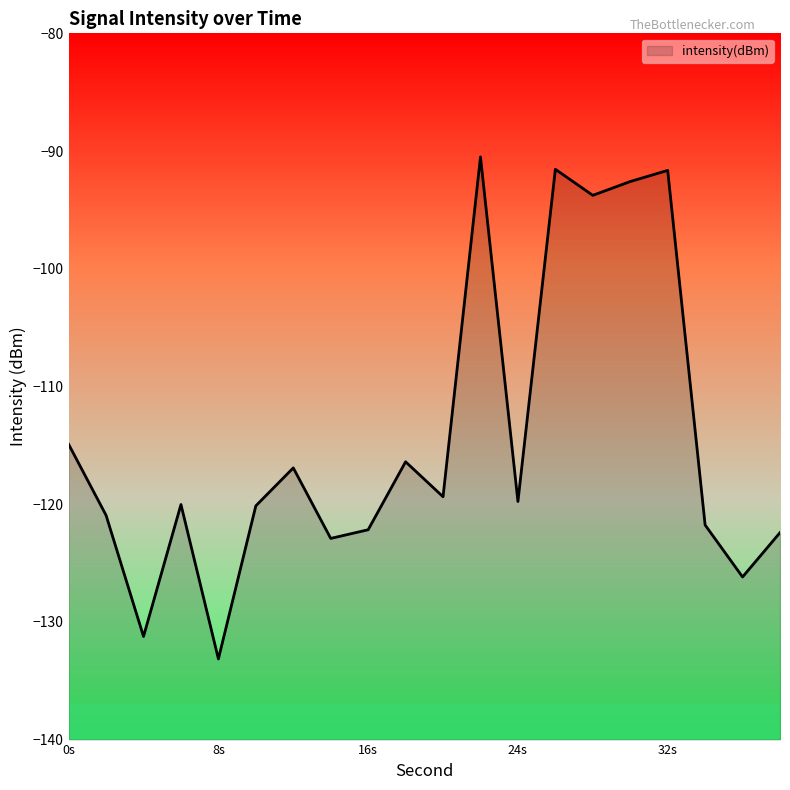

True or false: the data shows -116.9 at 12.

True